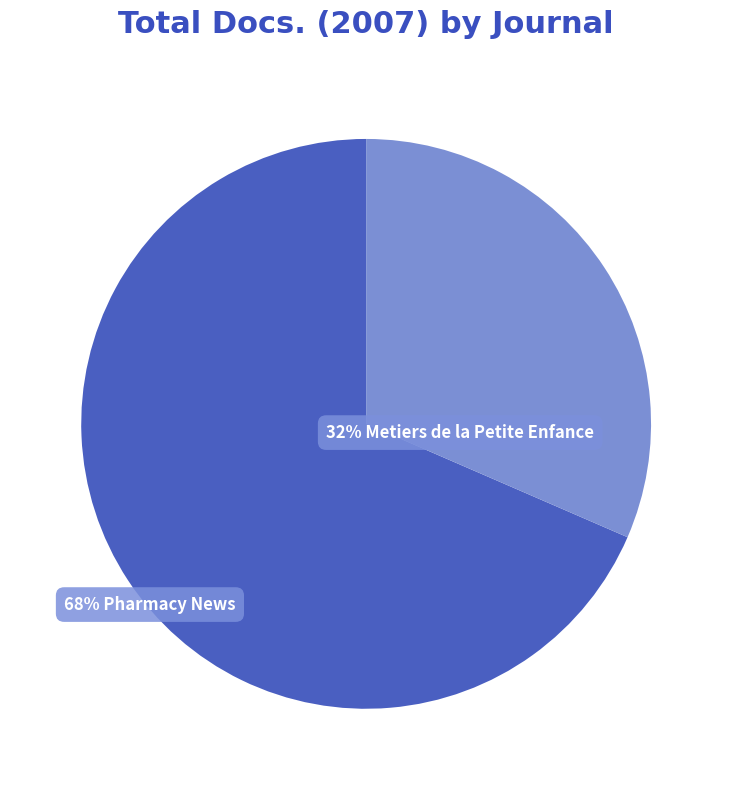

Is there any slice that represents more than half of the pie?

Yes